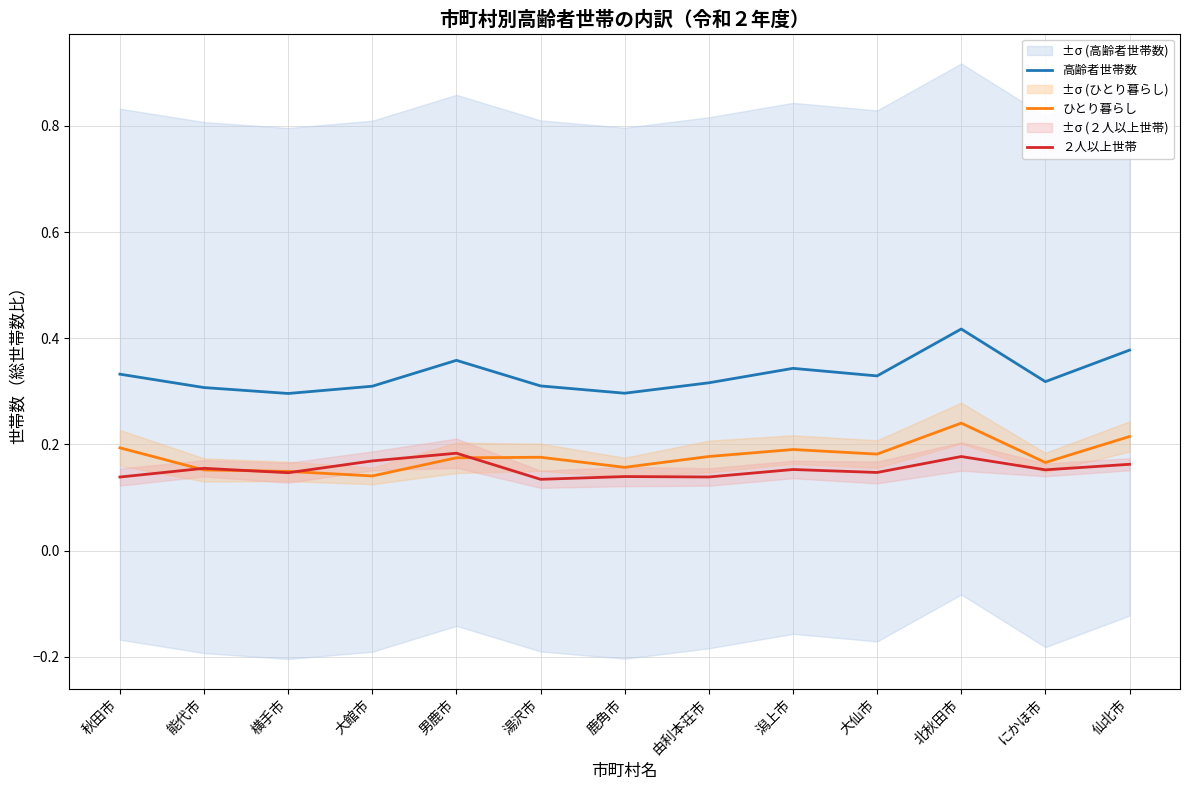

Rank the series by their maximum value, from highest to lowest.

高齢者世帯数, ひとり暮らし, ２人以上世帯